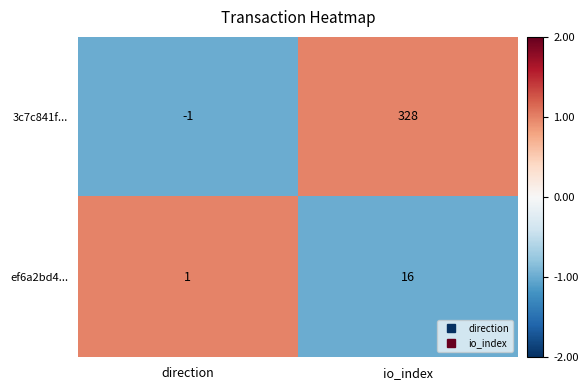

How many values in the ef6a2bd4... series are below 16?

1